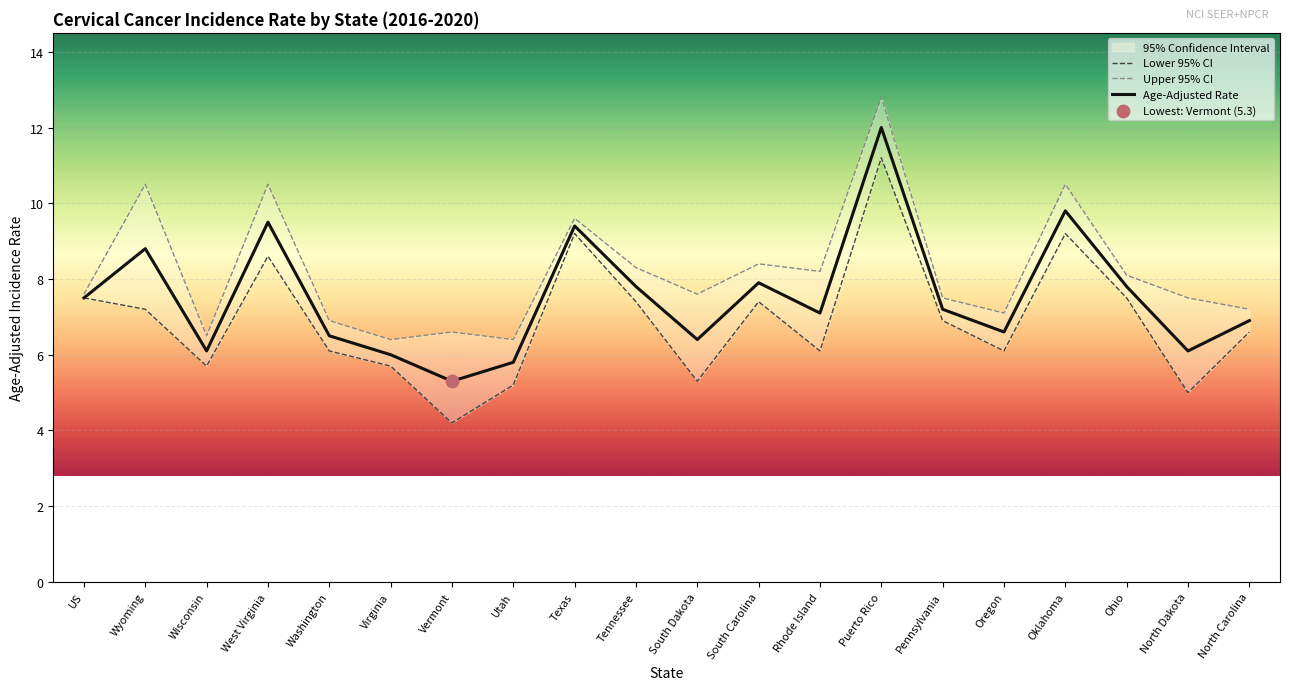

Which series has the widest spread of Y values?

Lower 95% CI